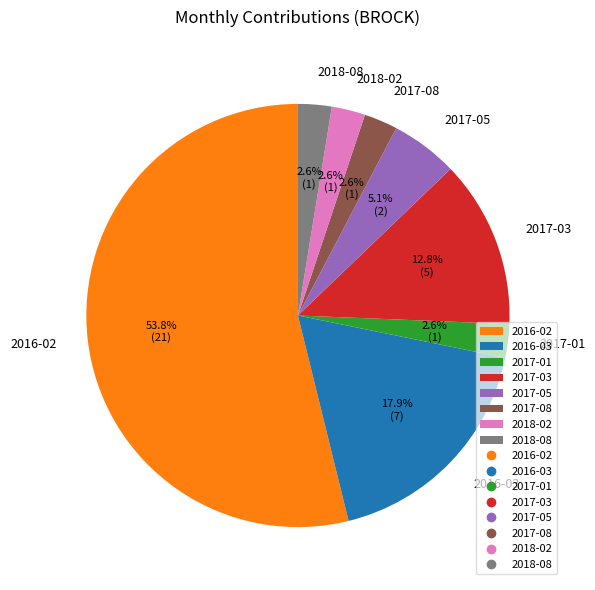

Which has a higher value, 2017-01 or 2017-03?

2017-03